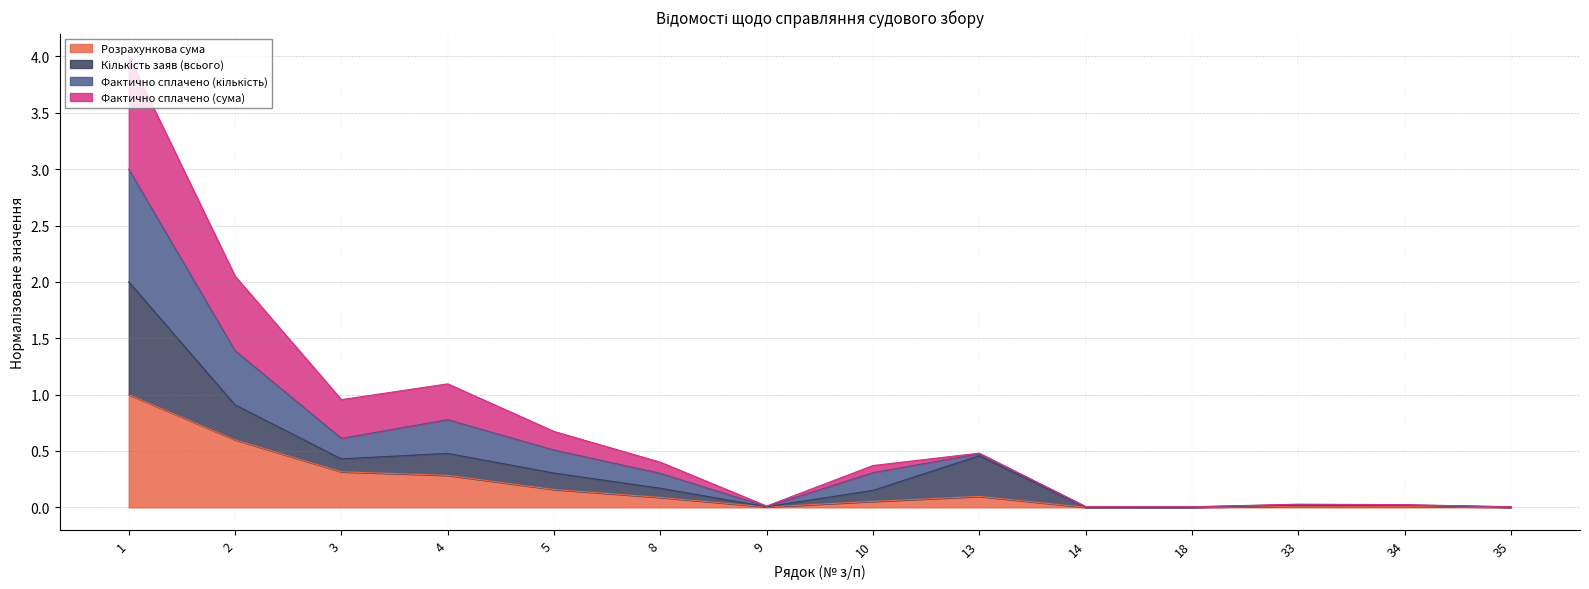

True or false: Розрахункова сума has a value of 0.0 at 35.

True